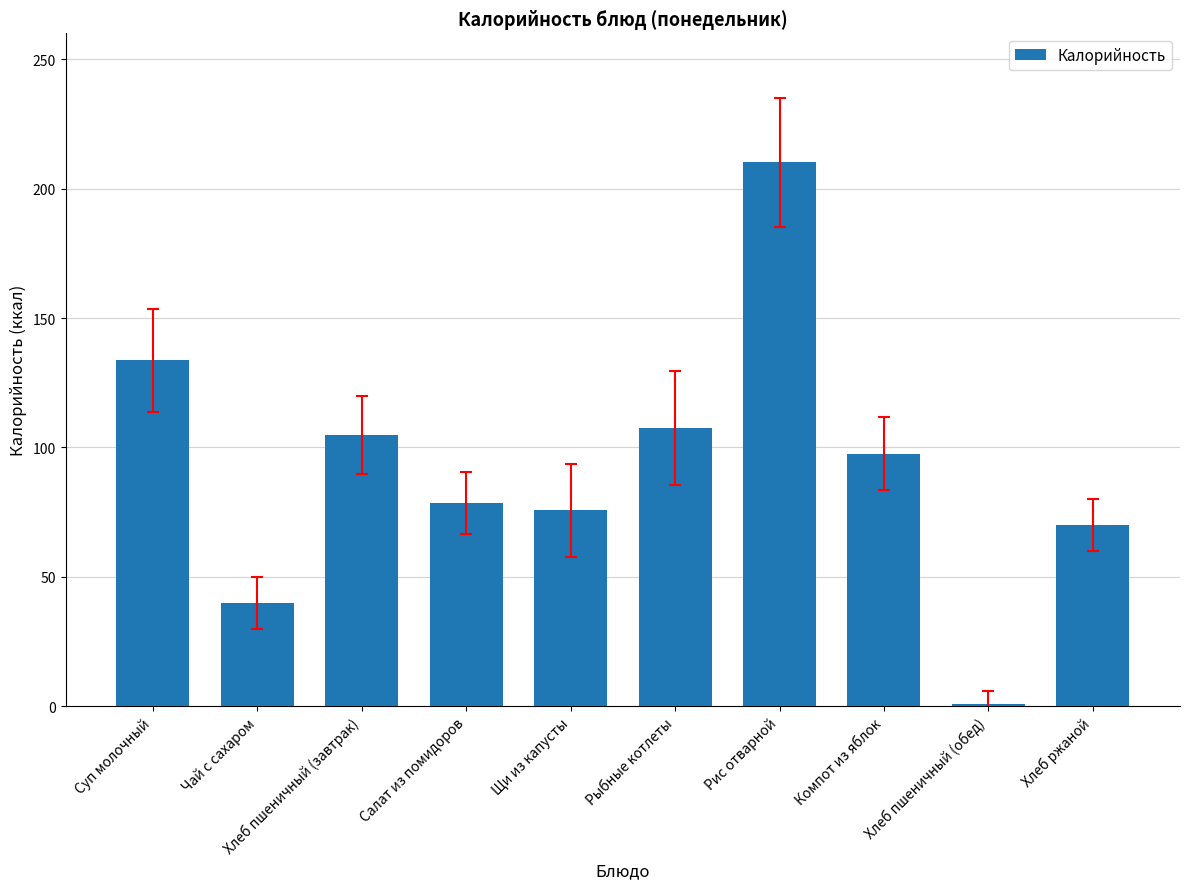

List the labels in order of value, smallest first.

Хлеб пшеничный (обед), Чай с сахаром, Хлеб ржаной, Щи из капусты, Салат из помидоров, Компот из яблок, Хлеб пшеничный (завтрак), Рыбные котлеты, Суп молочный, Рис отварной